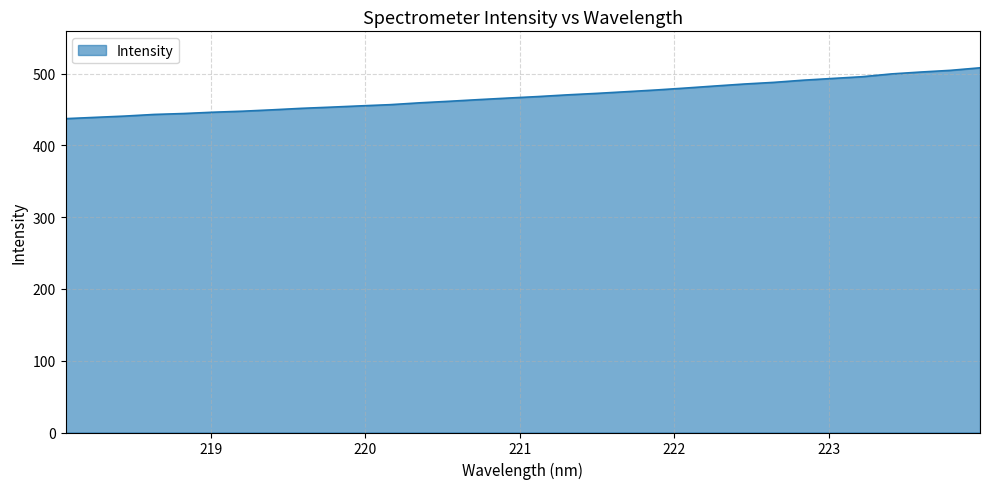

What is the smallest value displayed?

437.3